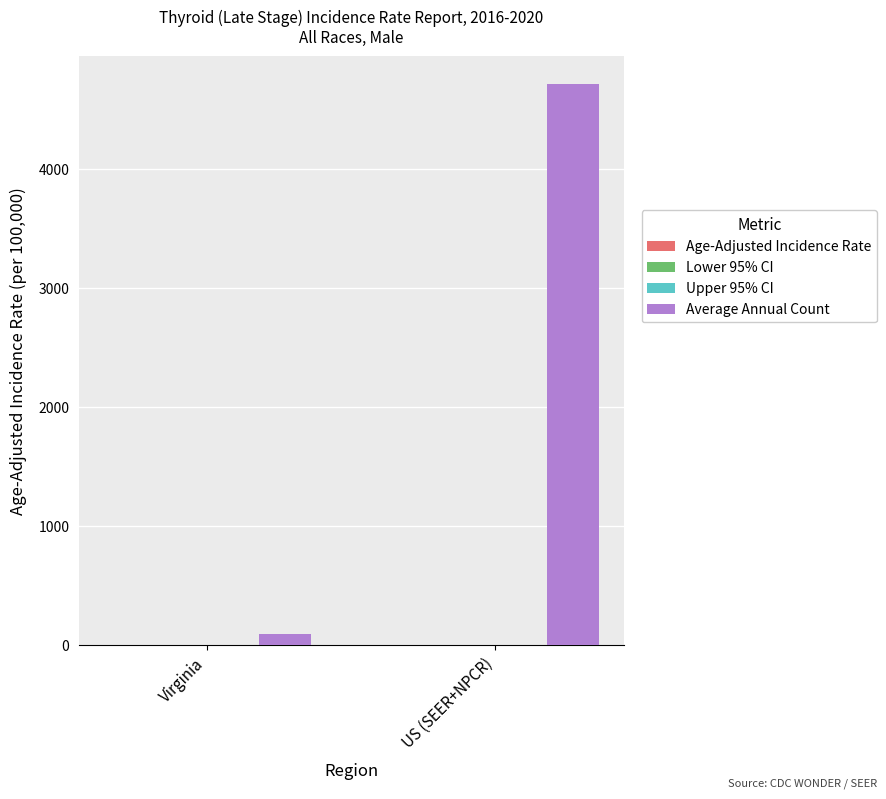

At which category is the sum across all series the highest?

US (SEER+NPCR)